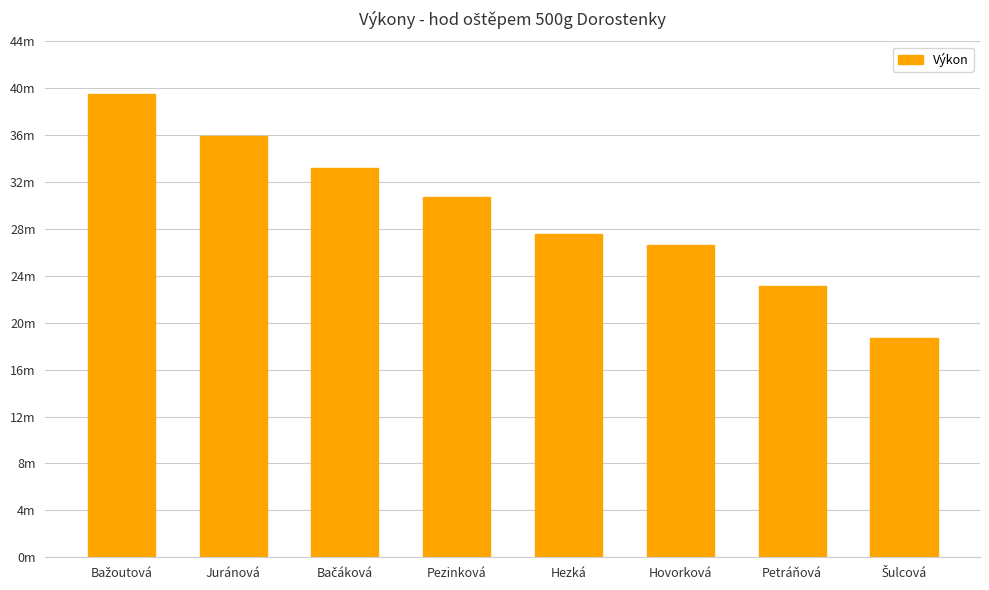

List the labels in order of value, smallest first.

Šulcová, Petráňová, Hovorková, Hezká, Pezinková, Bačáková, Juránová, Bažoutová